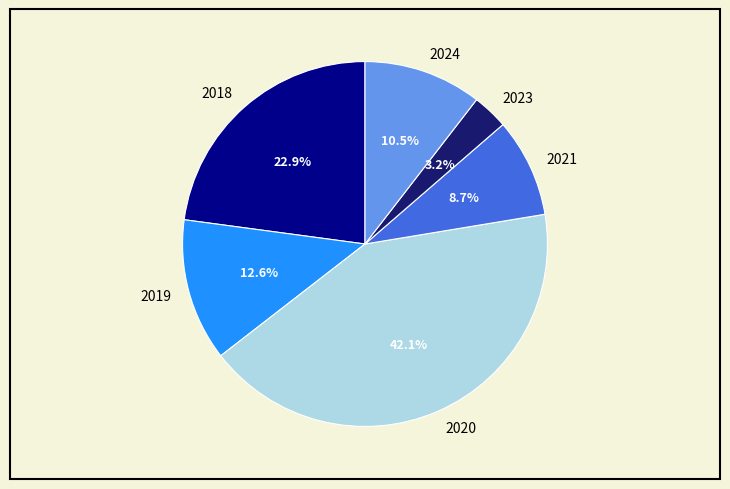

The 2023 slice represents 13% of the pie. True or false?

False